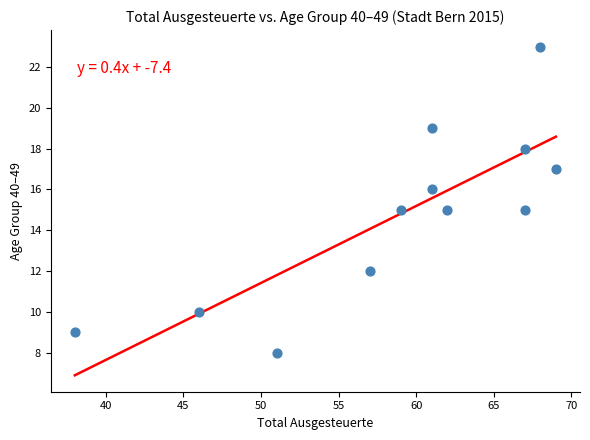

What is the average Y value?

15